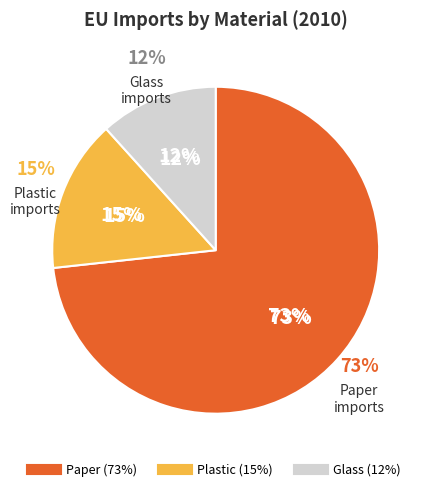

How many segments does this pie chart have?

3